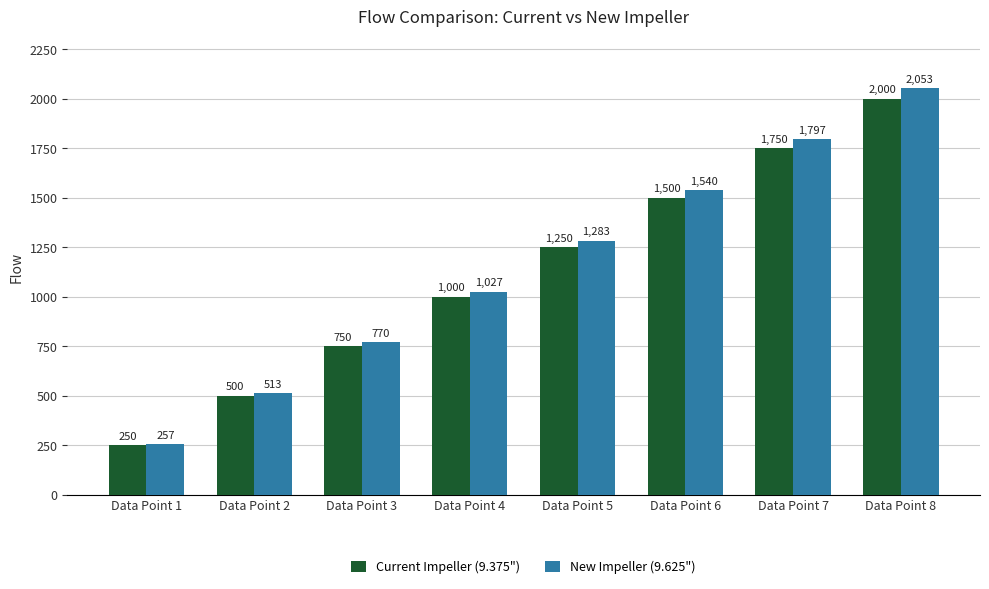

Where is New Impeller (9.625") nearest to the value 1155?

Data Point 4